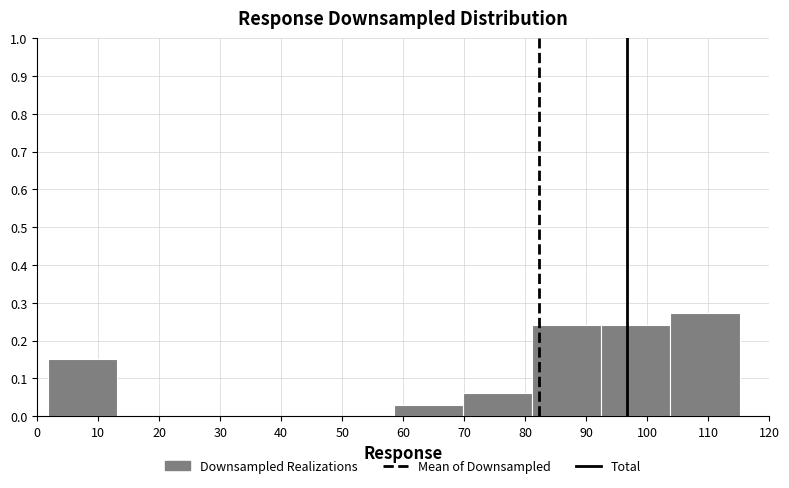

What is the height of the bar covering 2 to 13 on the x-axis? Neither the bar edges nor the heights are printed on the chart, so give them approximately, as read against the axes.

0.15